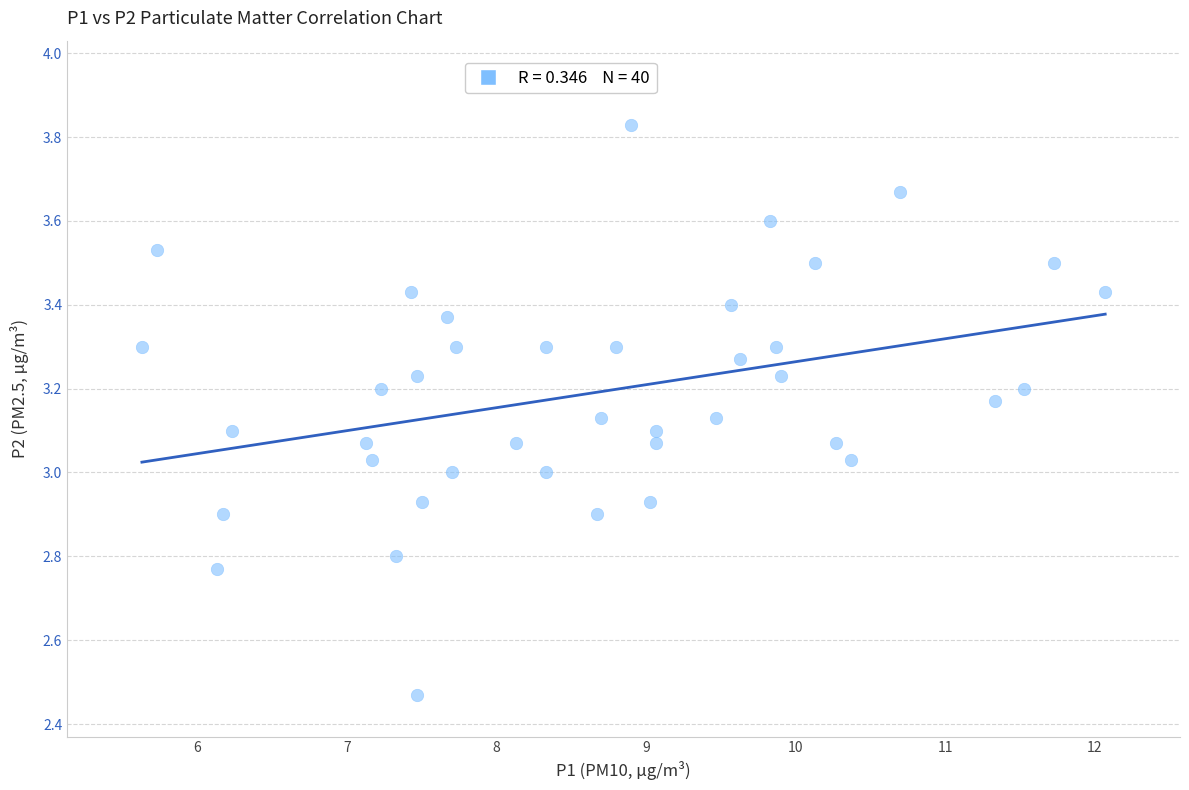

What is the range of Y values (max minus min)?

1.4